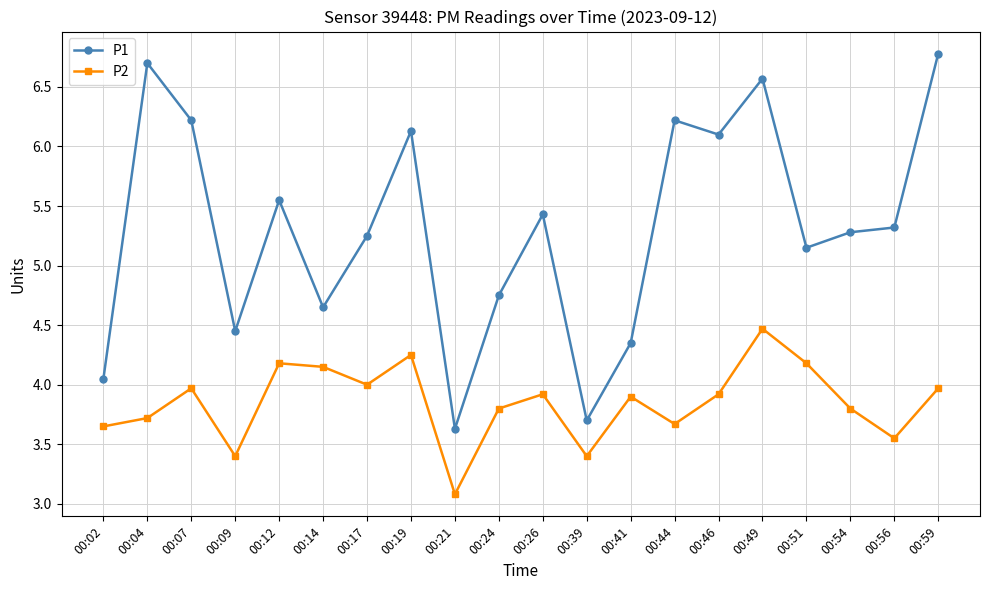

What is the value of the P1 point at the 11th from the left?

5.4